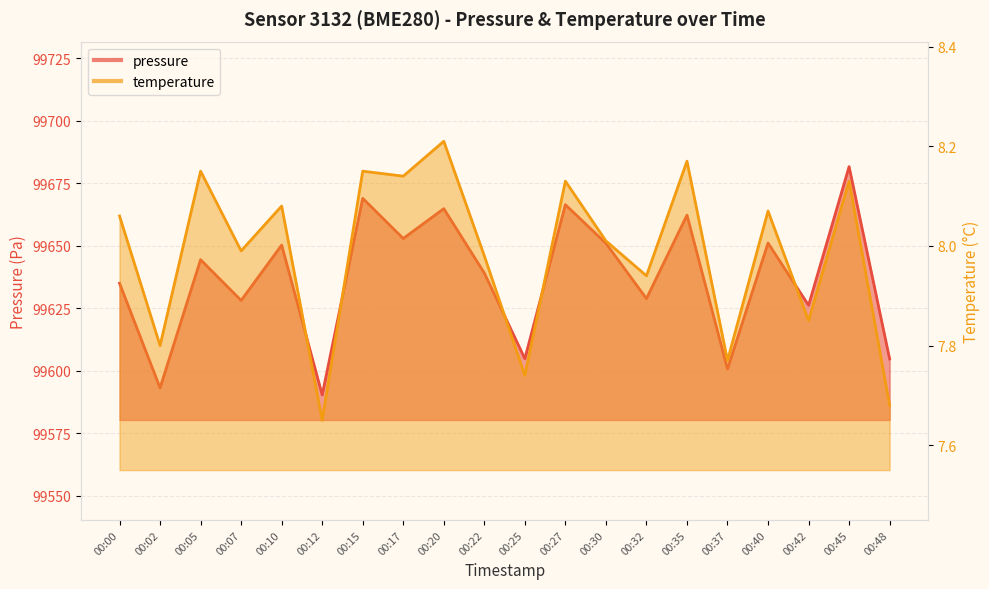

What is the difference between the second highest and second lowest values in the temperature series?

0.5